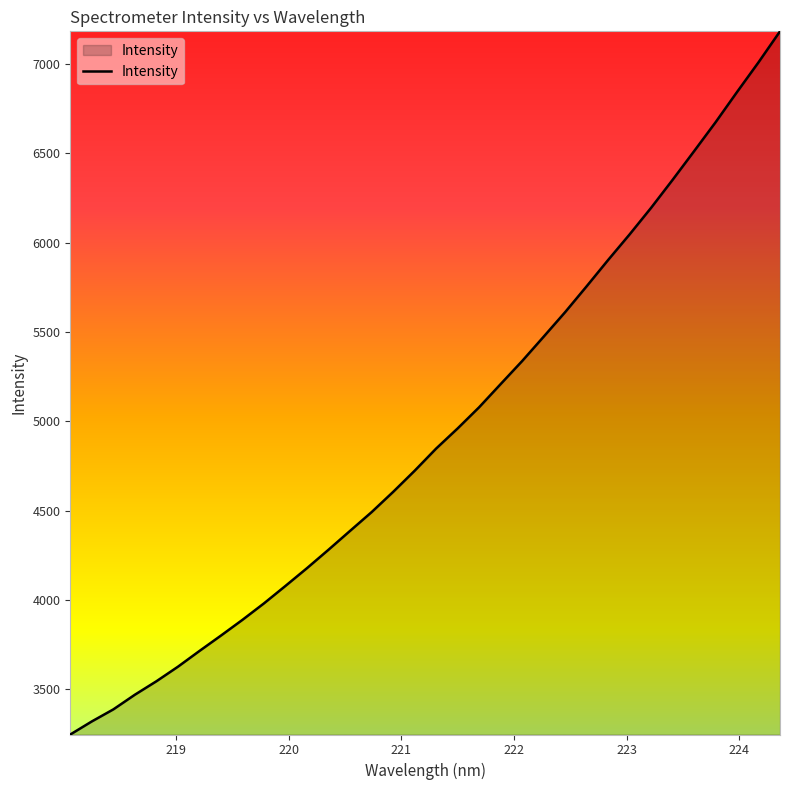

What is the minimum value shown in the chart?

3247.6